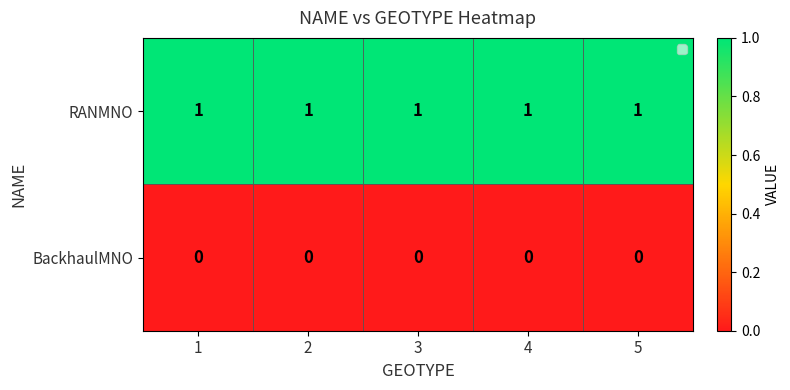

Rank the series at 1 from highest to lowest value.

RANMNO, BackhaulMNO